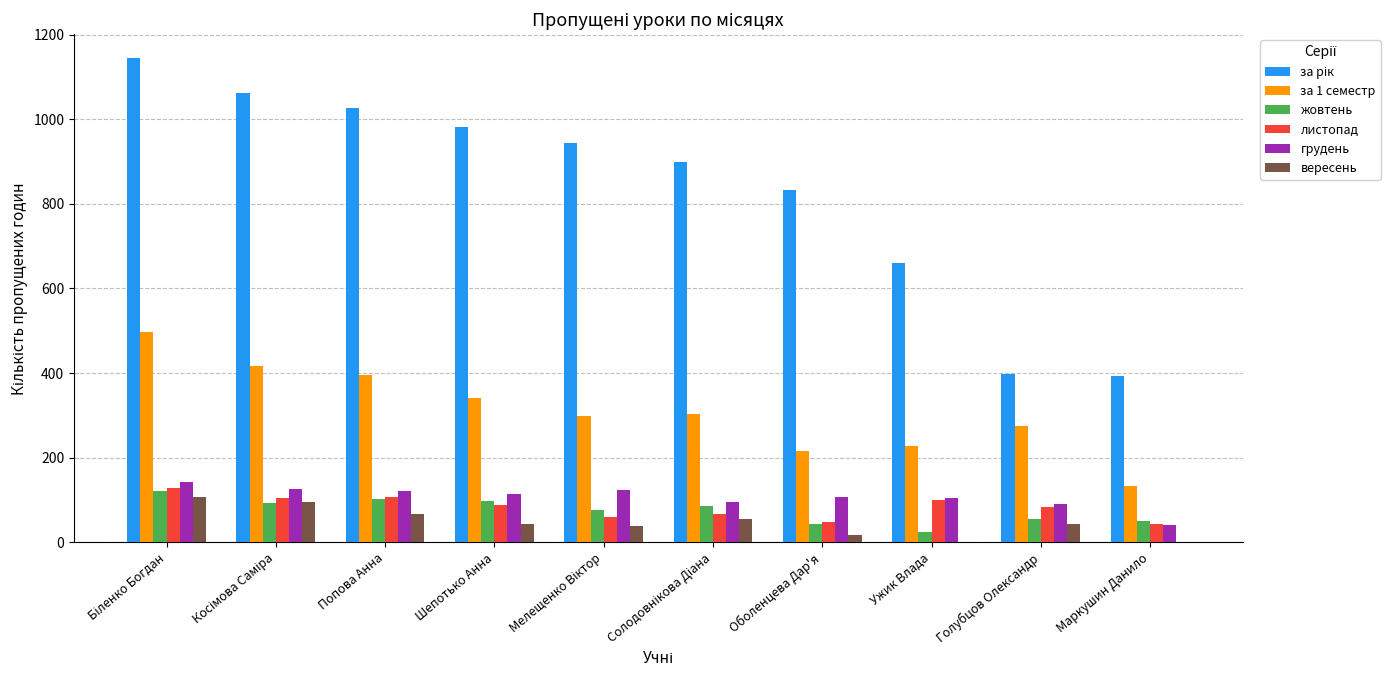

What is the maximum value shown in the chart?

1144